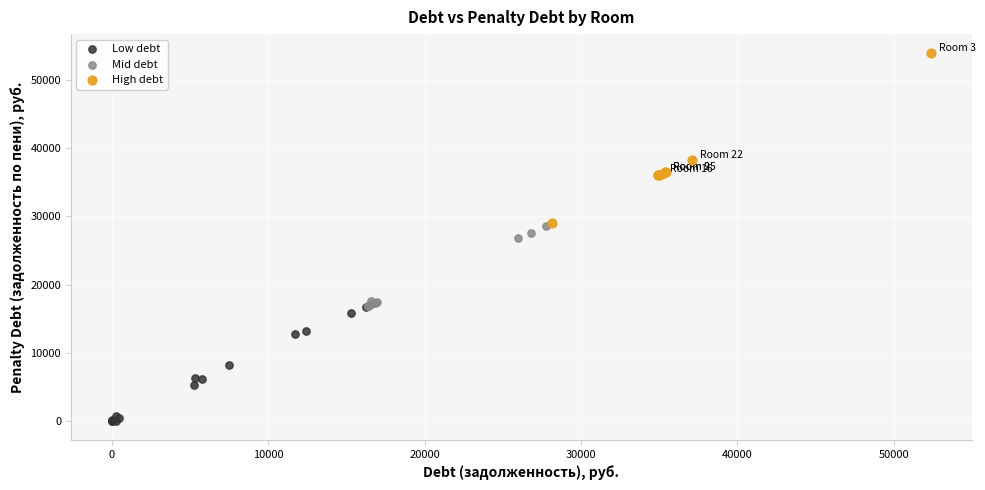

Which series contains the lowest Y value?

Low debt